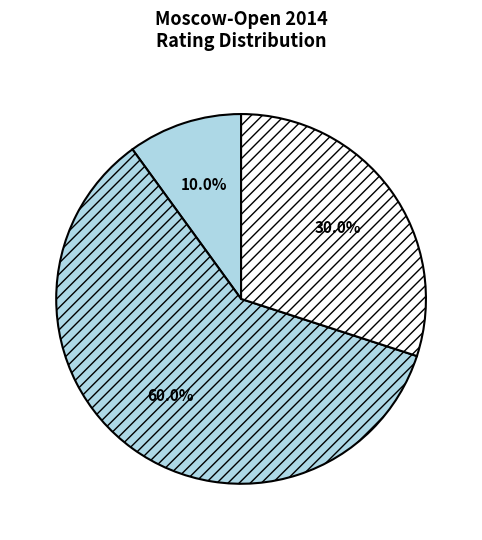

How many slices are in this pie chart?

3